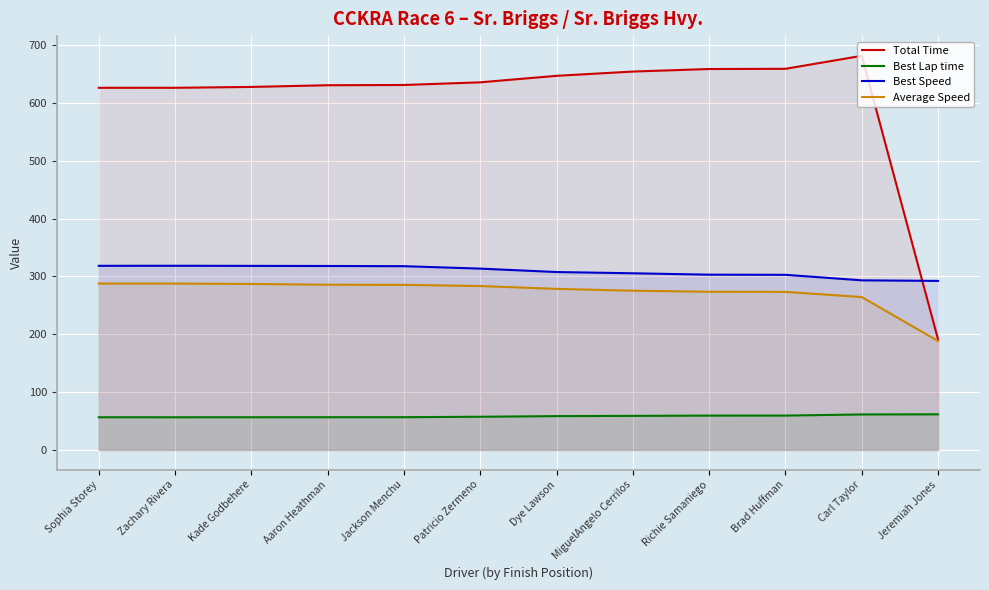

Which category has the highest value in the Average Speed series?

Sophia Storey